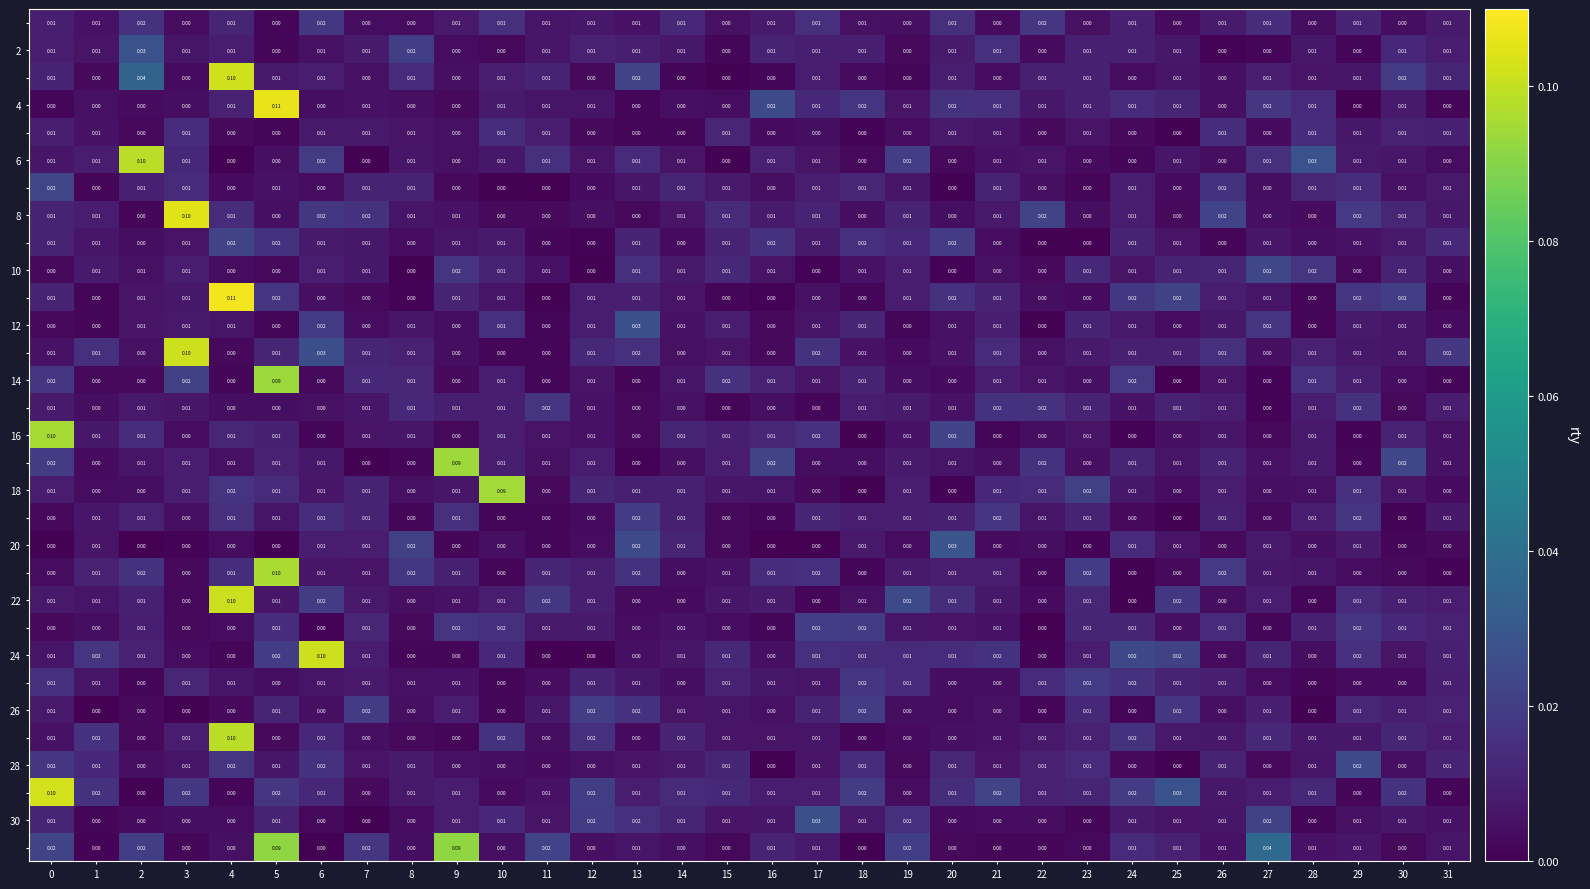

How many series are shown in this chart?

31